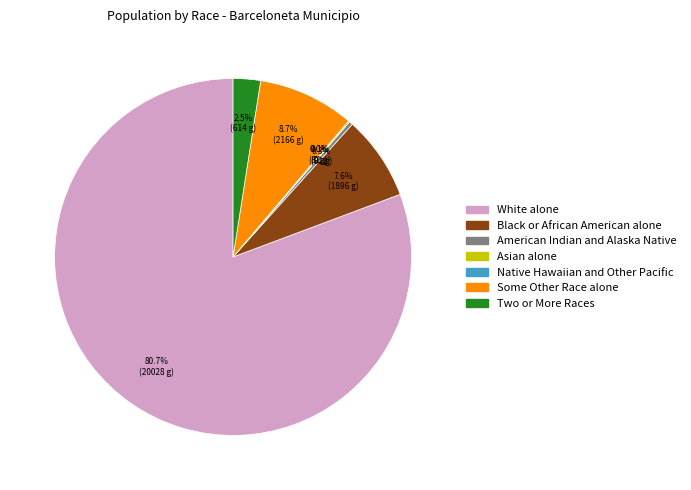

Which slice represents more than half of the pie?

White alone